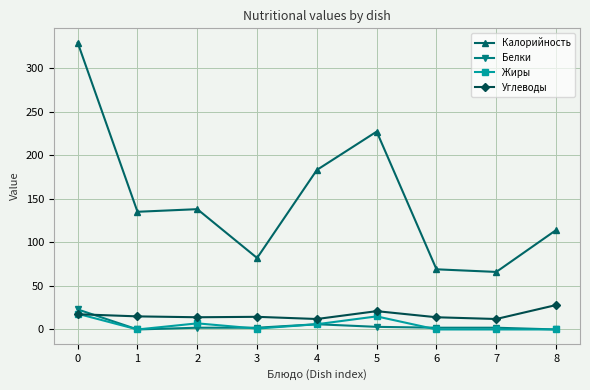

What is the difference between the highest and lowest values at 0?

311.5